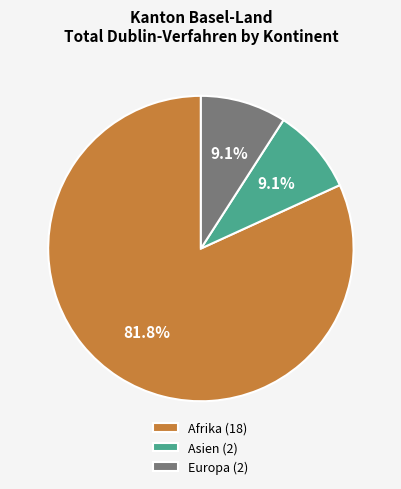

What is the largest slice in the pie chart?

Afrika (18)